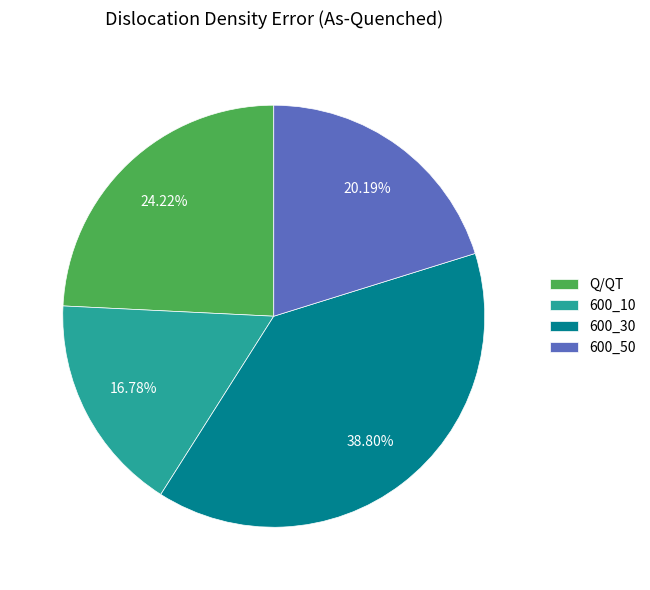

Is the sum of 600_30 and Q/QT greater than half?

Yes